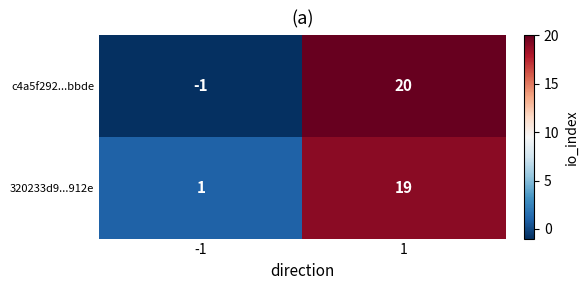

How many categories are shown in the chart?

2